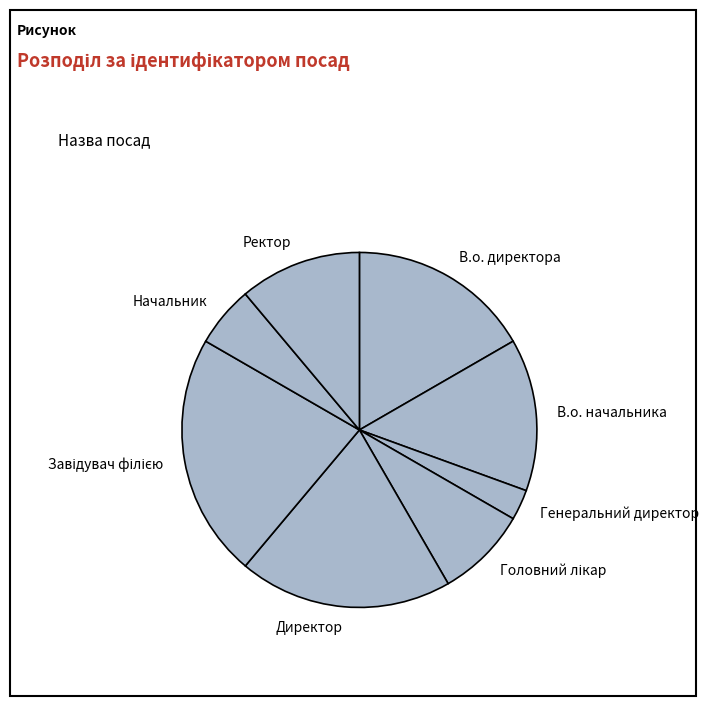

Does Ректор represent more than half of the total?

No